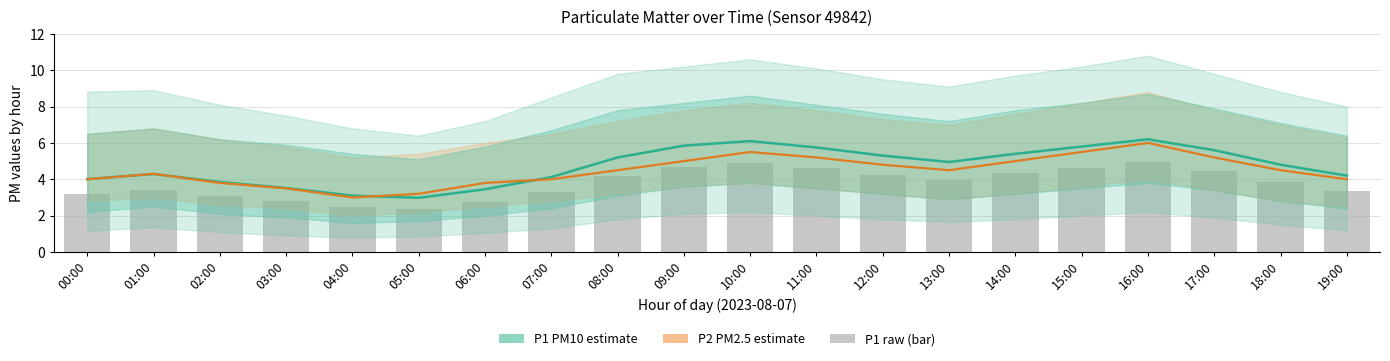

Which series has the largest range (max minus min)?

P1 (PM10)